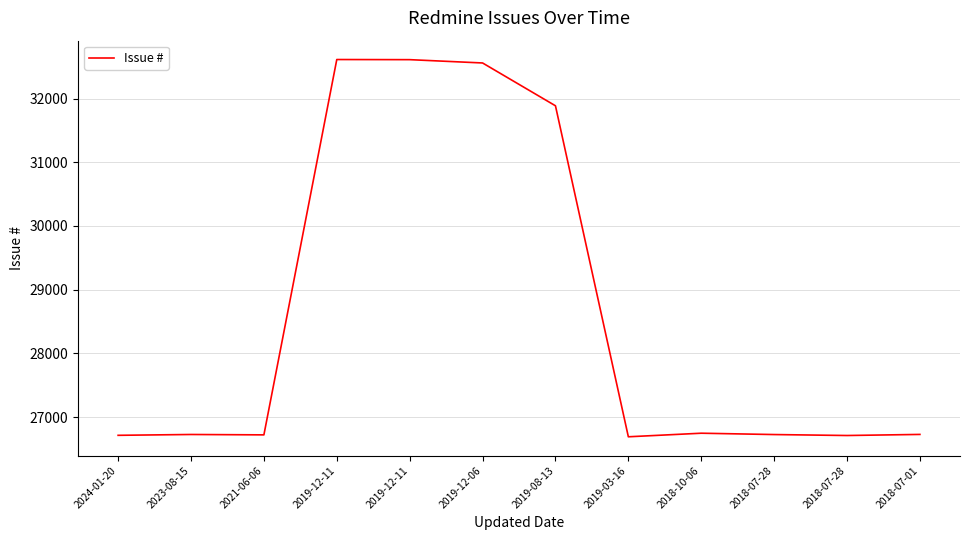

Is this an area chart (filled region under the line)?

No